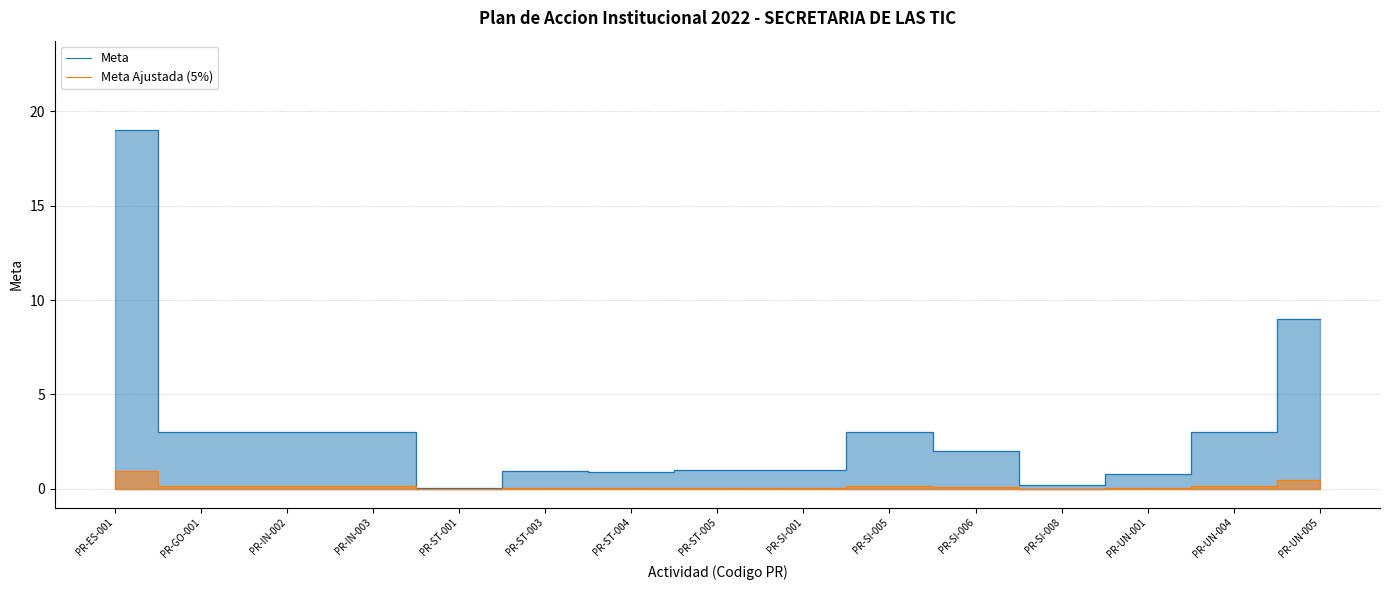

True or false: Meta Ajustada (5%) and Meta intersect in this chart.

False